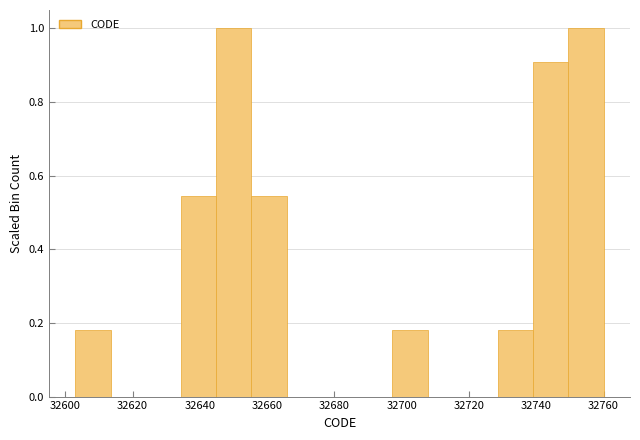

Reading left to right, transcribe this chart: for each bar, give the range it covers on the x-axis and its height. Neither the bar edges nor the heights are printed on the chart, so give them approximately, as read against the axes.

32604 to 32614: 0.18
32614 to 32624: 0
32624 to 32634: 0
32634 to 32644: 0.54
32644 to 32656: 1.00
32656 to 32666: 0.54
32666 to 32676: 0
32676 to 32686: 0
32686 to 32698: 0
32698 to 32708: 0.18
32708 to 32718: 0
32718 to 32728: 0
32728 to 32740: 0.18
32740 to 32750: 0.90
32750 to 32760: 1.00